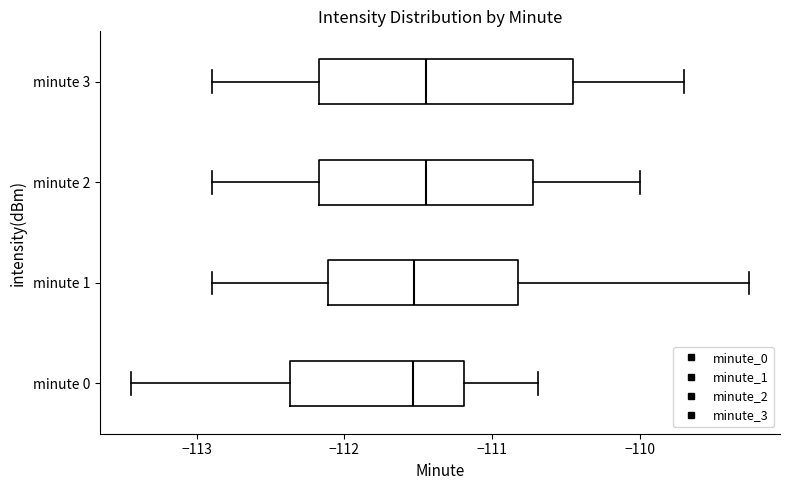

Where is the right edge of the box for minute 0 on the x-axis? The values are not printed on the chart, so give them approximately, as read against the axis.

-111.2